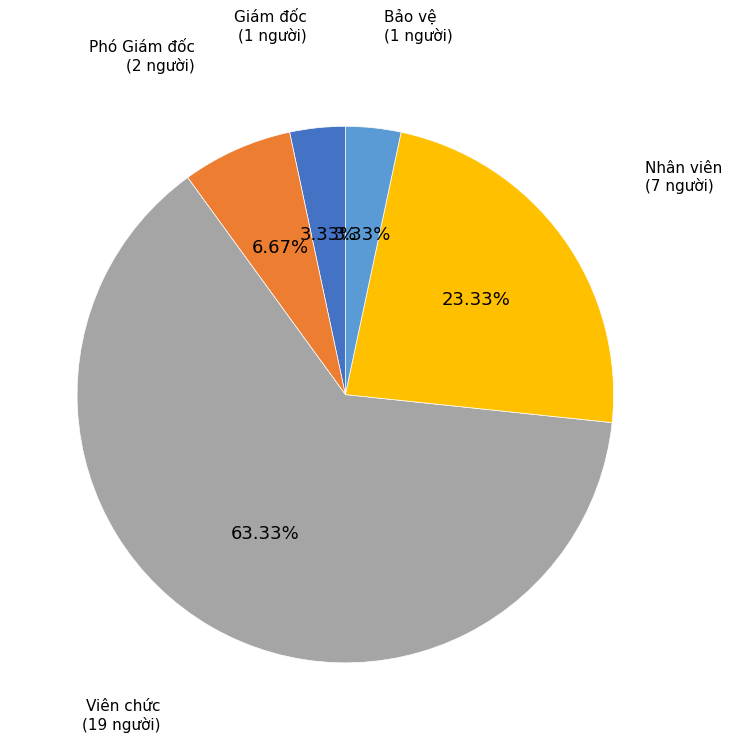

To the nearest percent, what percentage of the pie is Giám đốc?

3%